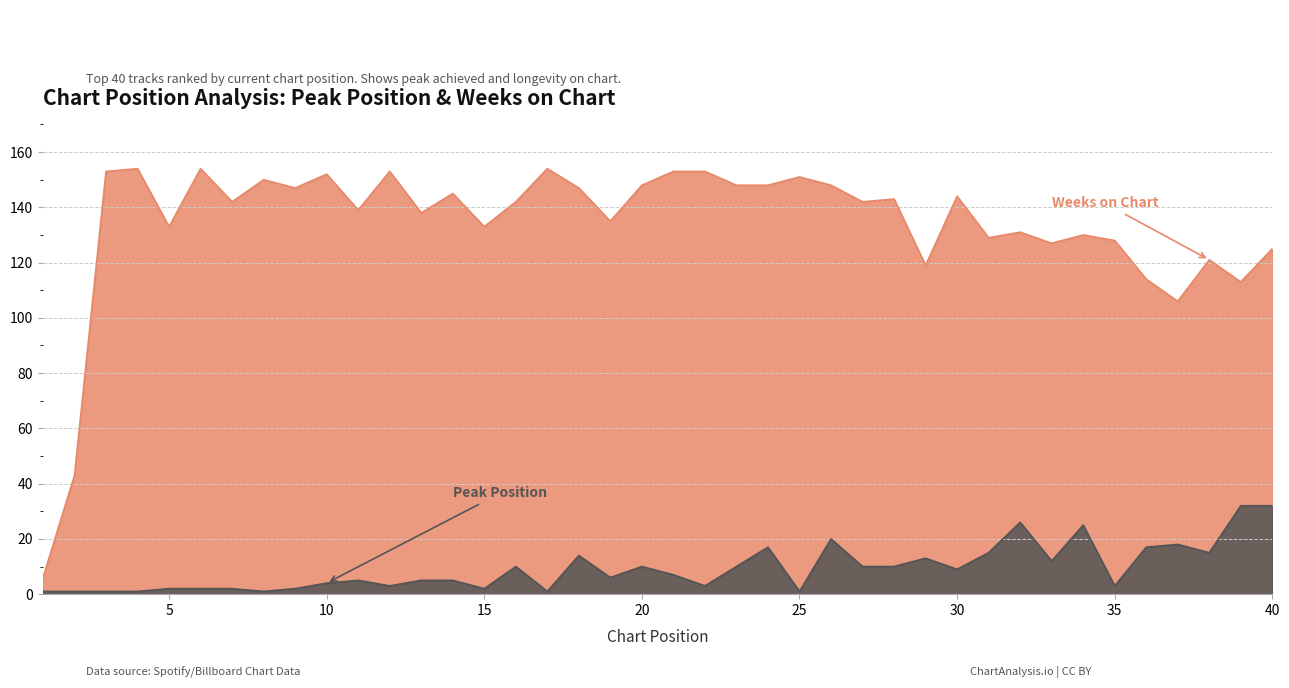

At which label does Peak Position reach its minimum?

1